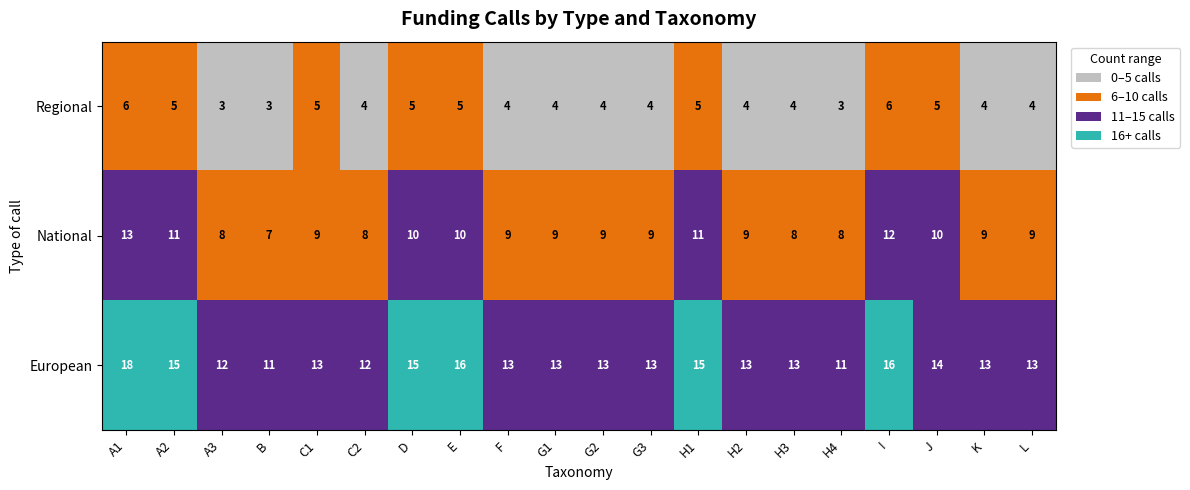

At which category is the sum across all series the highest?

A1